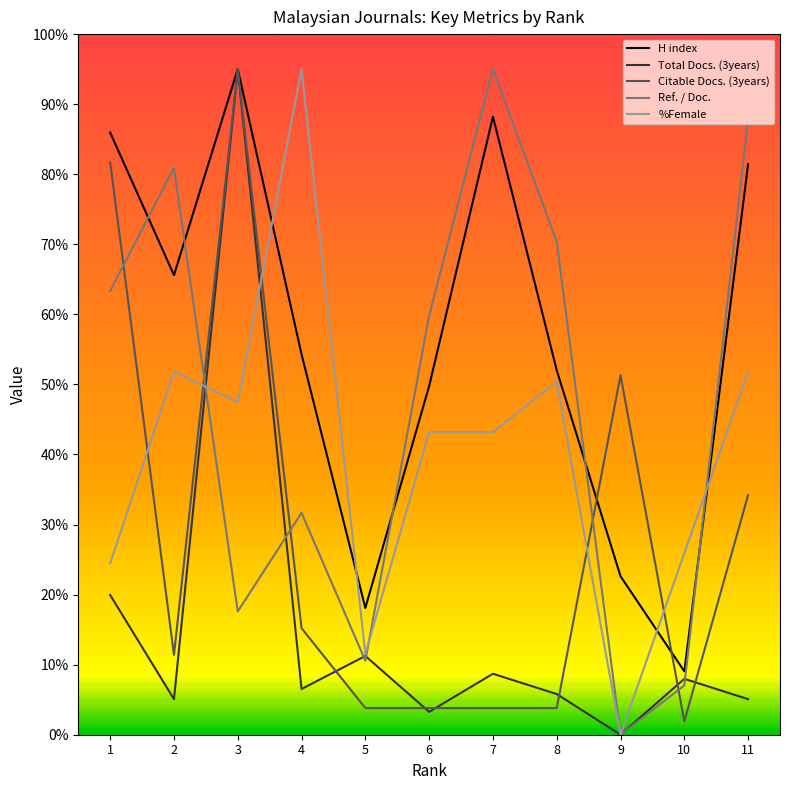

Reading left to right, transcribe all the data shown in this chart.

H index: 1=86.0	2=65.6	3=95.0	4=54.3	5=18.1	6=49.8	7=88.2	8=52.0	9=22.6	10=9.0	11=81.4
Total Docs. (3years): 1=19.9	2=5.1	3=95.0	4=6.5	5=11.2	6=3.3	7=8.7	8=5.8	9=0.0	10=8.0	11=5.1
Citable Docs. (3years): 1=81.7	2=11.4	3=95.0	4=15.2	5=3.8	6=3.8	7=3.8	8=3.8	9=51.3	10=1.9	11=34.2
Ref. / Doc.: 1=63.3	2=80.9	3=17.6	4=31.7	5=10.6	6=59.8	7=95.0	8=70.4	9=0.0	10=7.0	11=88.0
%Female: 1=24.5	2=51.8	3=47.5	4=95.0	5=11.5	6=43.2	7=43.2	8=50.4	9=0.0	10=25.9	11=51.8